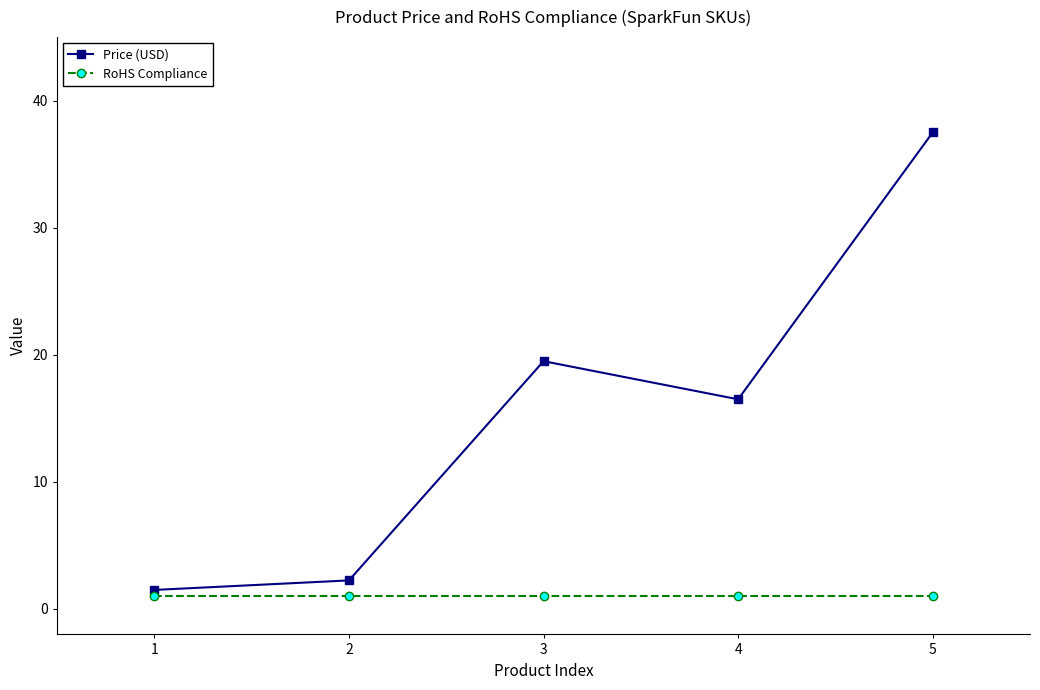

Is the value of Price (USD) at 1 greater than the value of RoHS Compliance at 2?

Yes